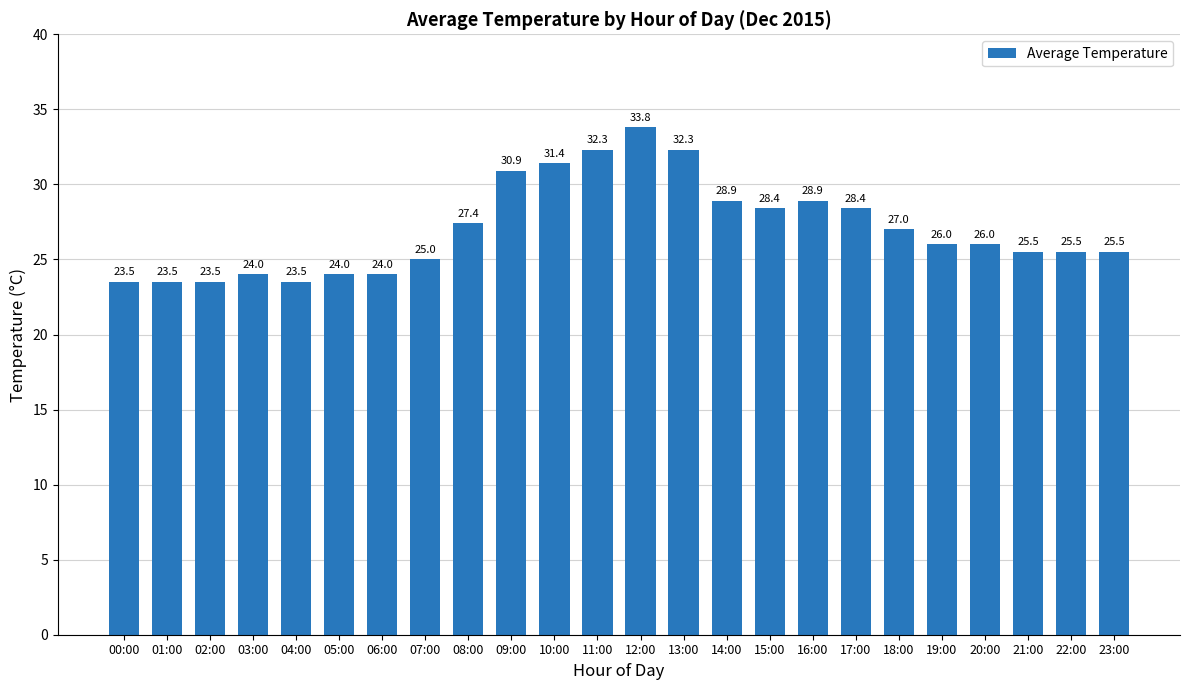

Which category has the highest value across all series?

12:00